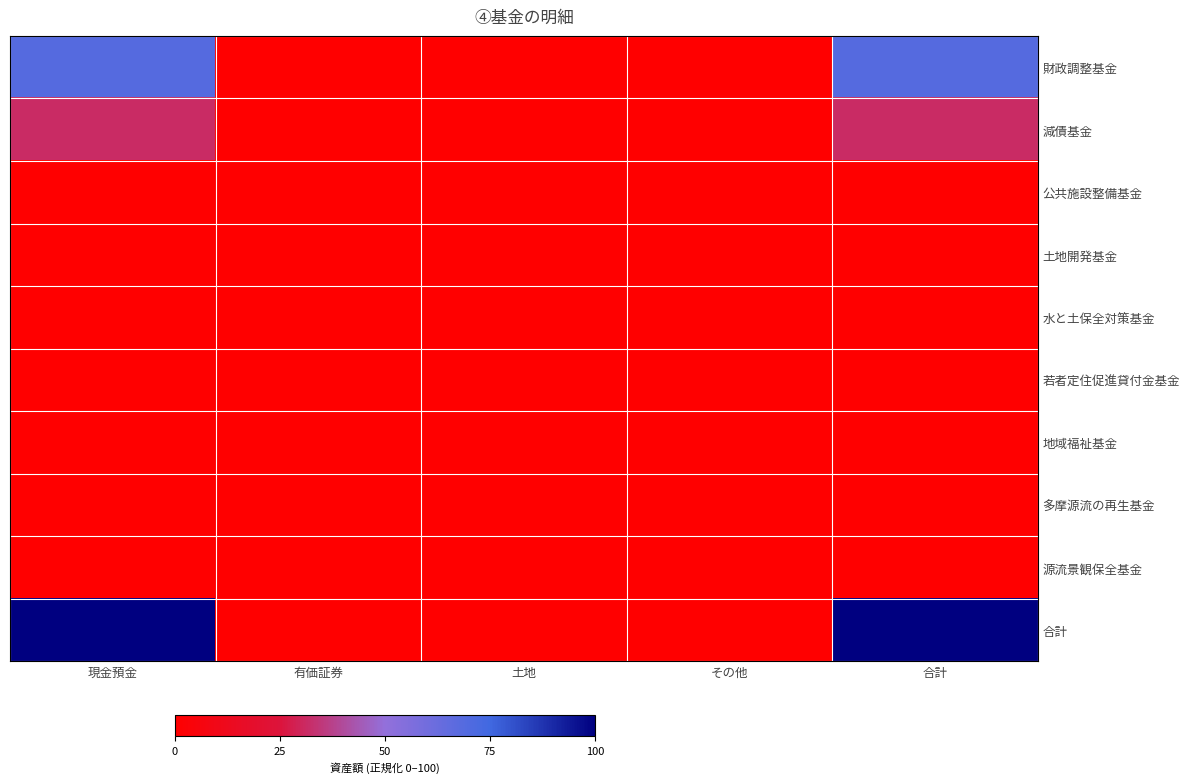

Reading right to left, transcribe all the data shown in this chart.

財政調整基金: 合計=68.7	その他=0.0	土地=0.0	有価証券=0.0	現金預金=68.7
減債基金: 合計=31.3	その他=0.0	土地=0.0	有価証券=0.0	現金預金=31.3
公共施設整備基金: 合計=0.0	その他=0.0	土地=0.0	有価証券=0.0	現金預金=0.0
土地開発基金: 合計=0.0	その他=0.0	土地=0.0	有価証券=0.0	現金預金=0.0
水と土保全対策基金: 合計=0.0	その他=0.0	土地=0.0	有価証券=0.0	現金預金=0.0
若者定住促進貸付金基金: 合計=0.0	その他=0.0	土地=0.0	有価証券=0.0	現金預金=0.0
地域福祉基金: 合計=0.0	その他=0.0	土地=0.0	有価証券=0.0	現金預金=0.0
多摩源流の再生基金: 合計=0.0	その他=0.0	土地=0.0	有価証券=0.0	現金預金=0.0
源流景観保全基金: 合計=0.0	その他=0.0	土地=0.0	有価証券=0.0	現金預金=0.0
合計: 合計=100.0	その他=0.0	土地=0.0	有価証券=0.0	現金預金=100.0